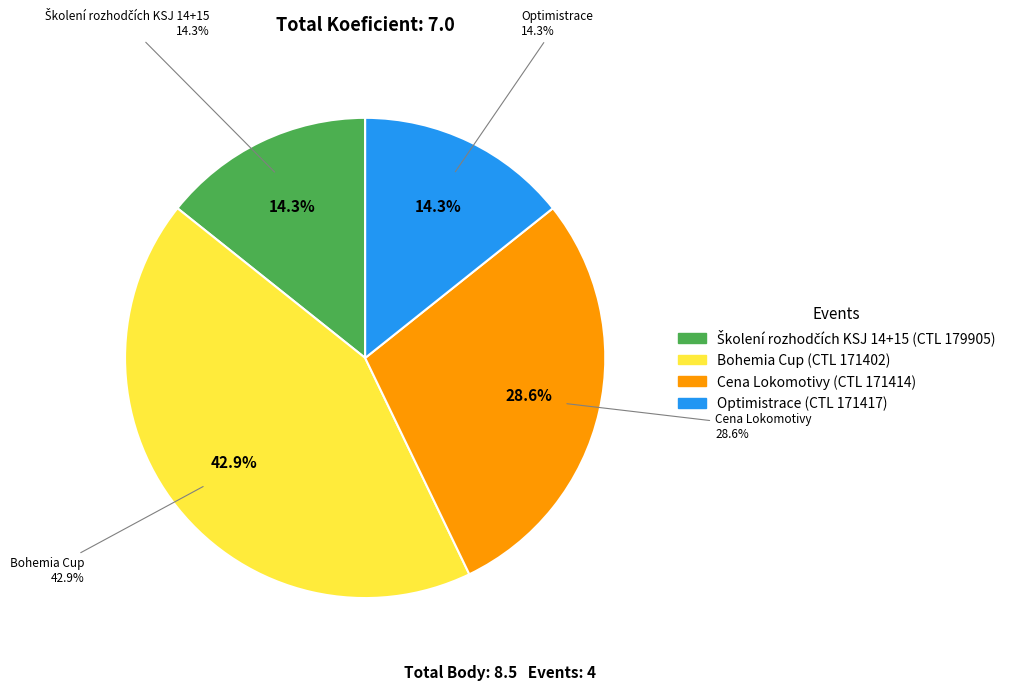

What is the change in value from 171402 to 171414?

-1